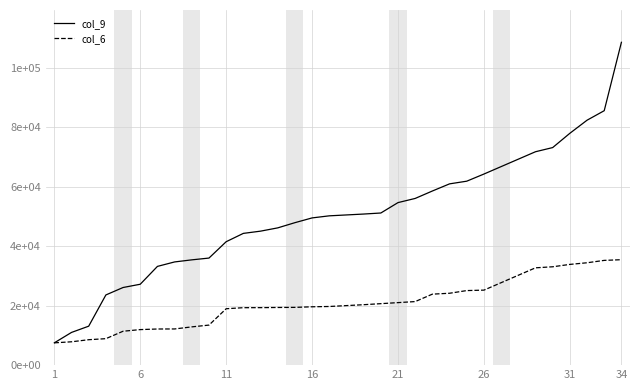

What are all the series names shown in the legend?

col_9, col_6